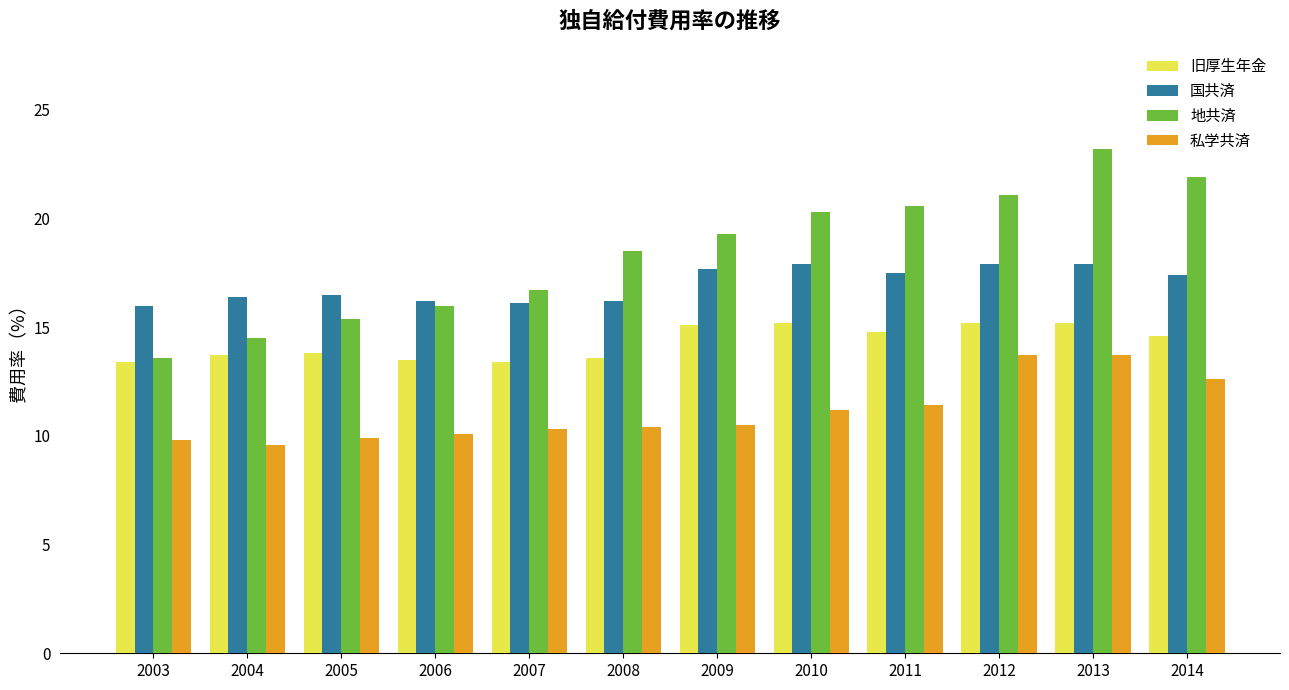

What is the difference between the 地共済 values at 2003 and 2005?

1.8